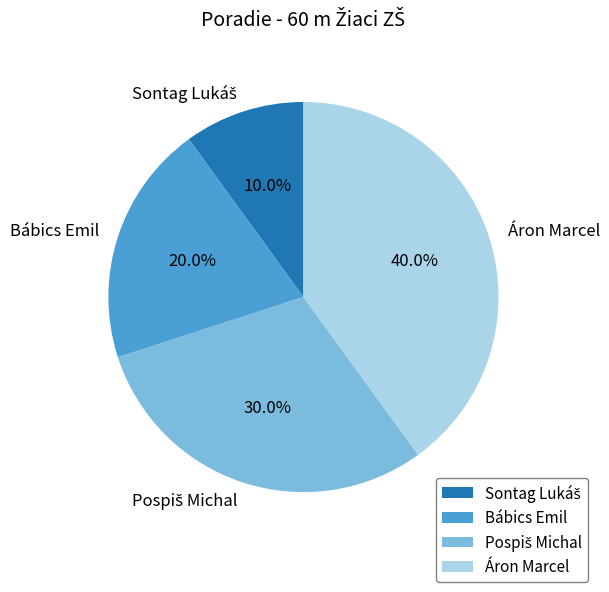

Is there any slice that represents more than half of the pie?

No